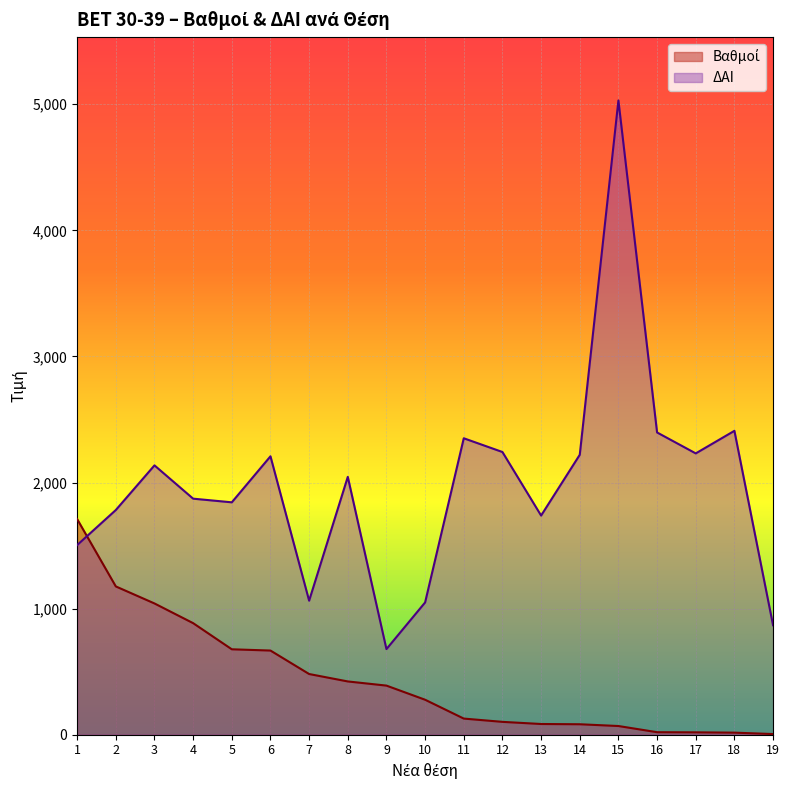

How many values in the ΔΑΙ series exceed 2045?

9